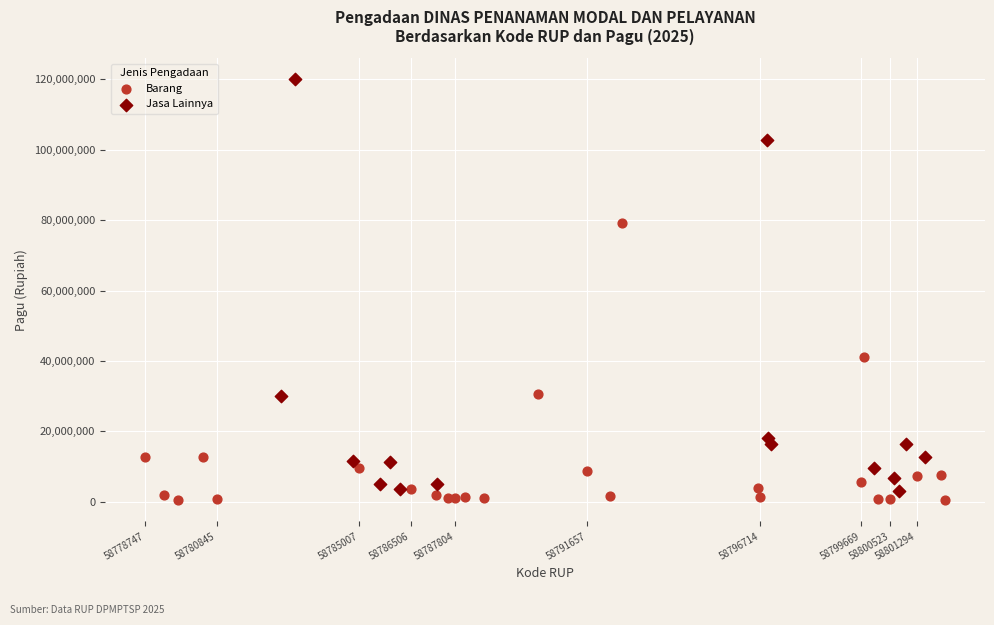

Which series contains the highest Y value?

Jasa Lainnya